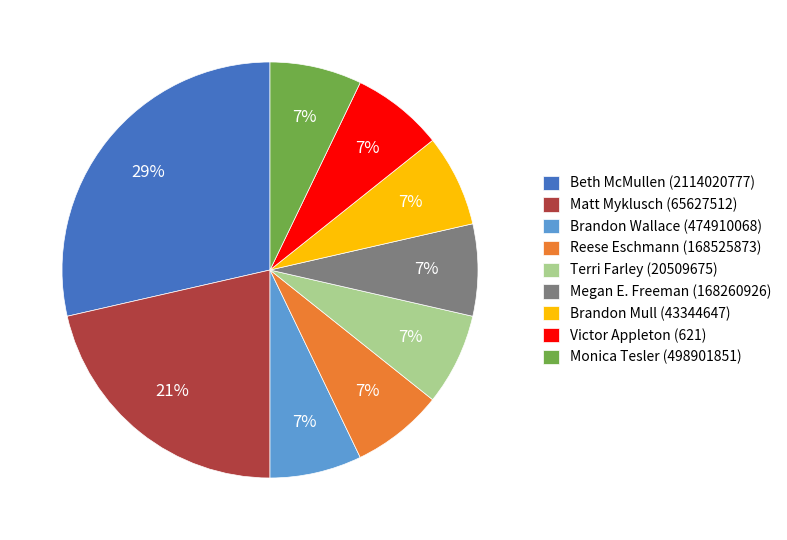

How many segments does this pie chart have?

9